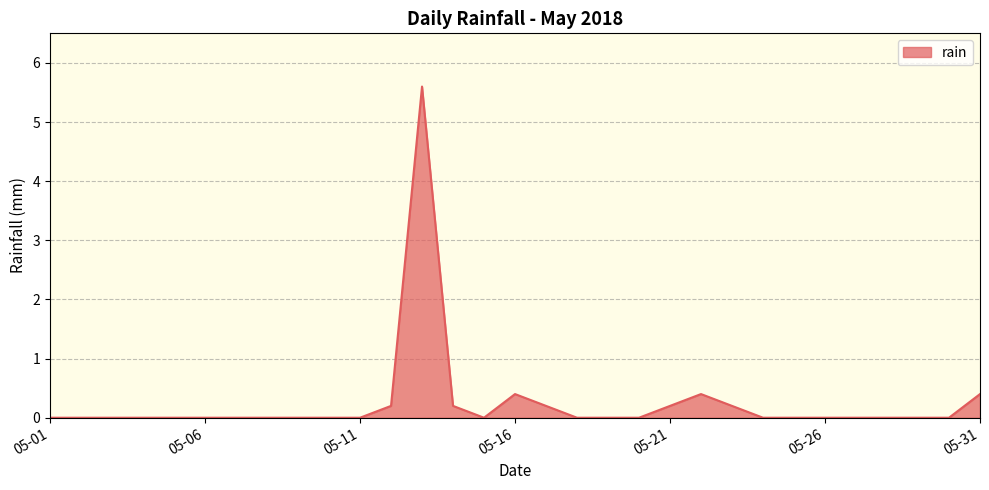

What is the greatest value displayed?

5.6